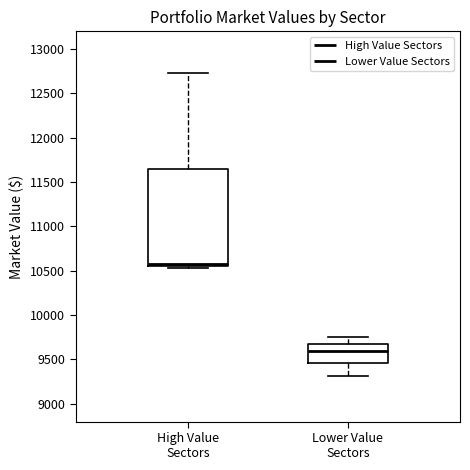

Reading left to right, read every box against the y-axis: the position of its median line, the range the box covers, and the ends of its whiskers. The values are not printed on the chart, so give them approximately, as read against the axis.

High Value Sectors: median 10600, box 10550 to 11650, whiskers 10550 (just below the box's lower edge) to 12750
Lower Value Sectors: median 9600, box 9450 to 9700, whiskers 9300 to 9750